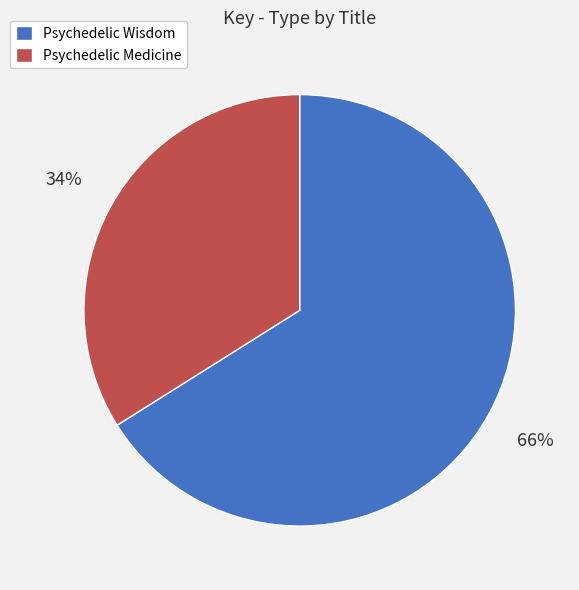

Count the number of slices in the pie.

2